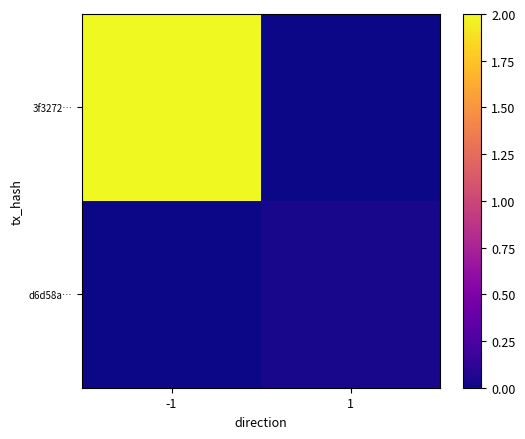

Reading left to right, transcribe all the data shown in this chart.

3f3272…: -1=2.0	1=0.0
d6d58a…: -1=0.0	1=0.0